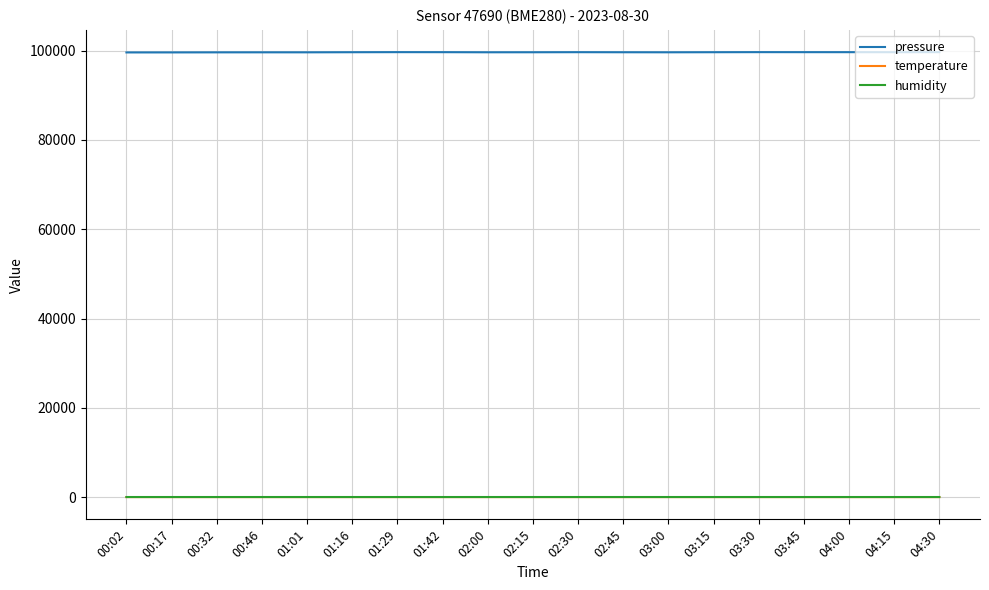

True or false: temperature and humidity cross at least once.

False